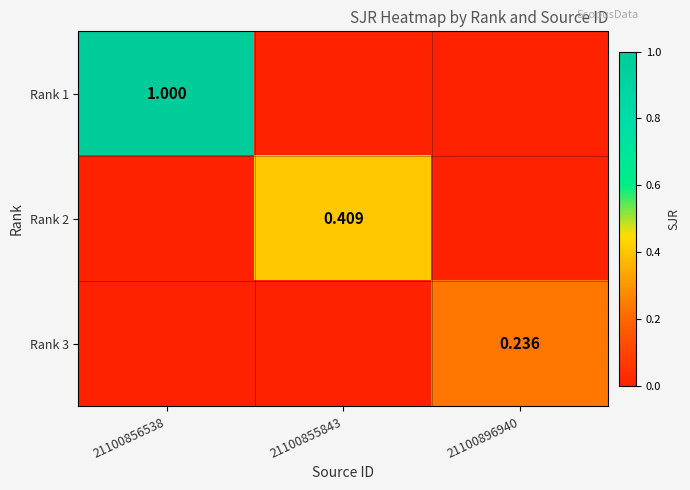

Which label corresponds to the largest value in the chart?

21100856538